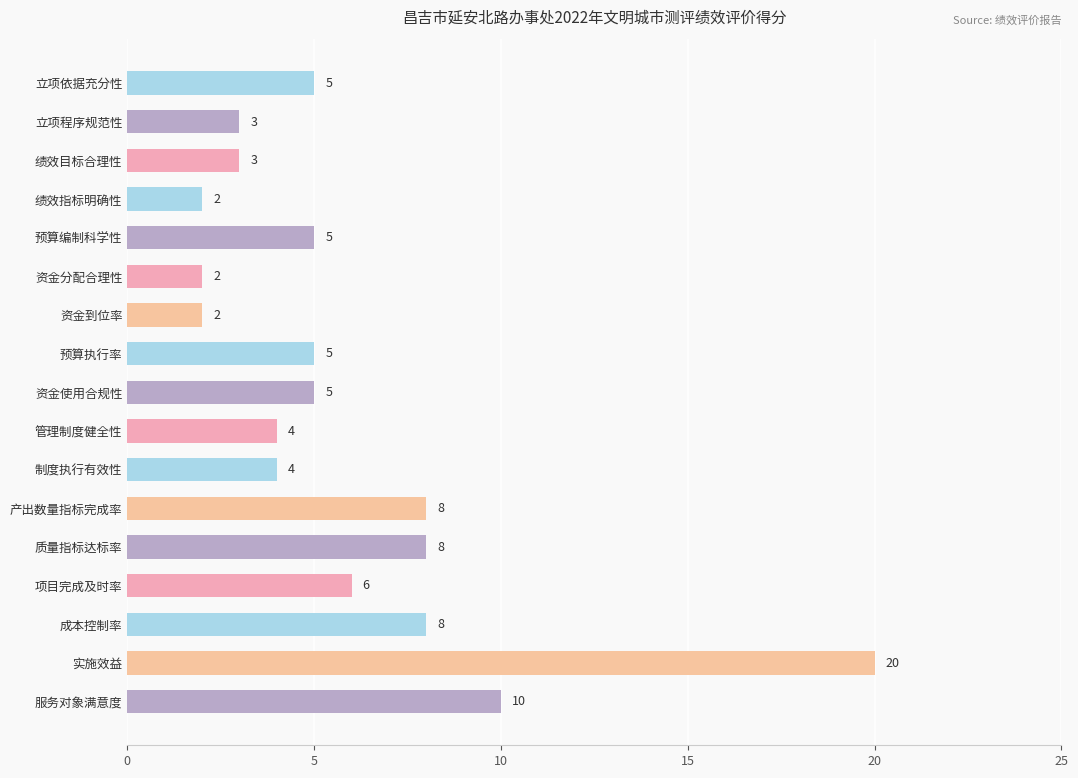

What is the difference between the maximum and second lowest values?

18